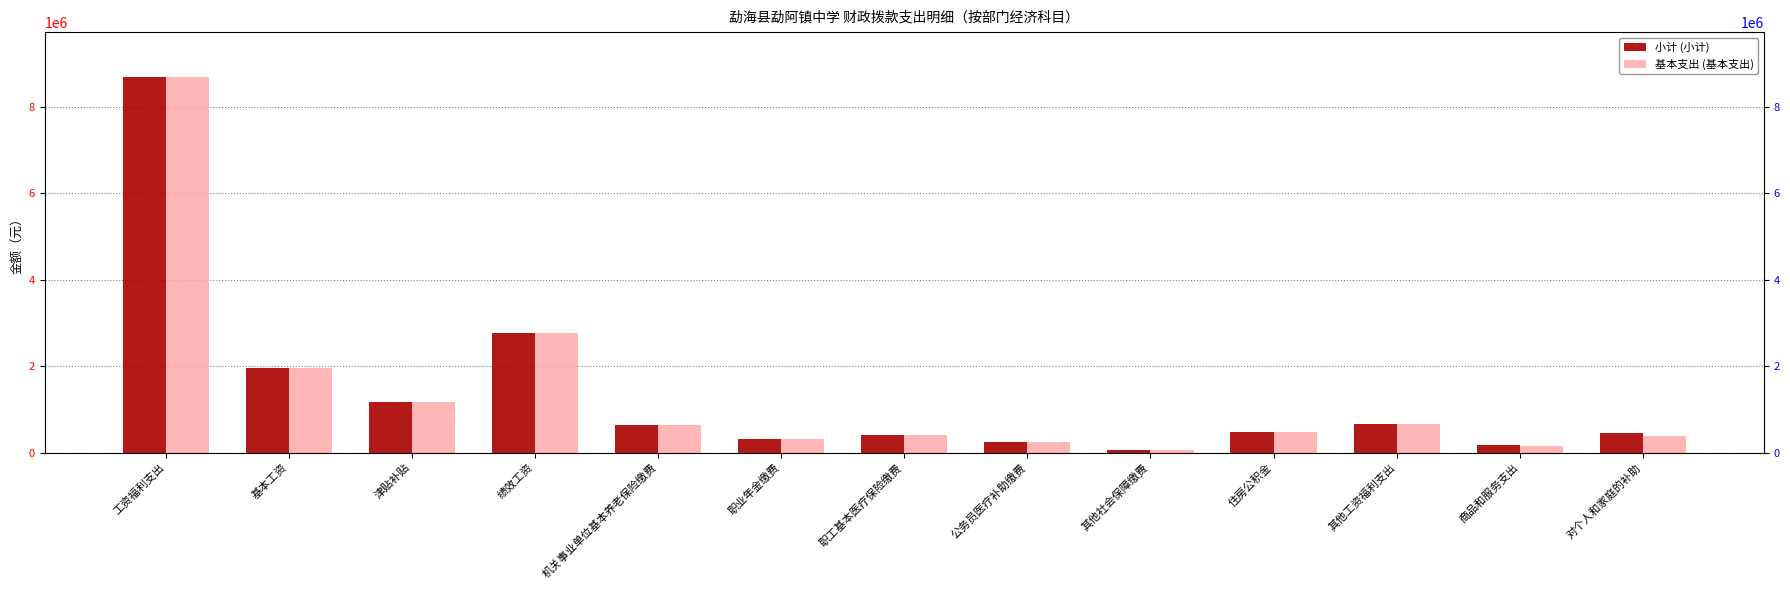

Between 基本工资 and 其他社会保障缴费, which series saw the biggest shift?

小计